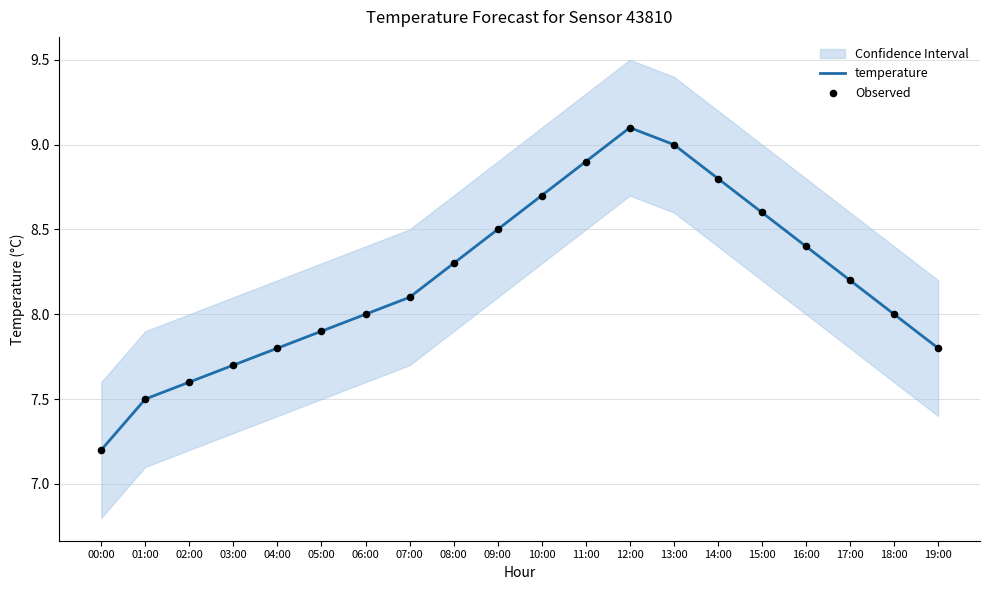

Which series has the largest total across all categories?

temperature